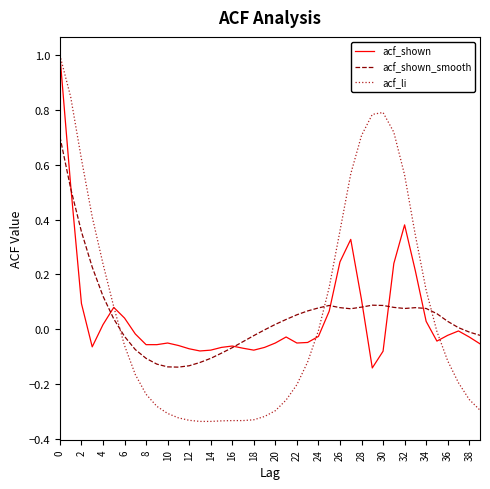

Which series has the widest spread of values?

acf_li